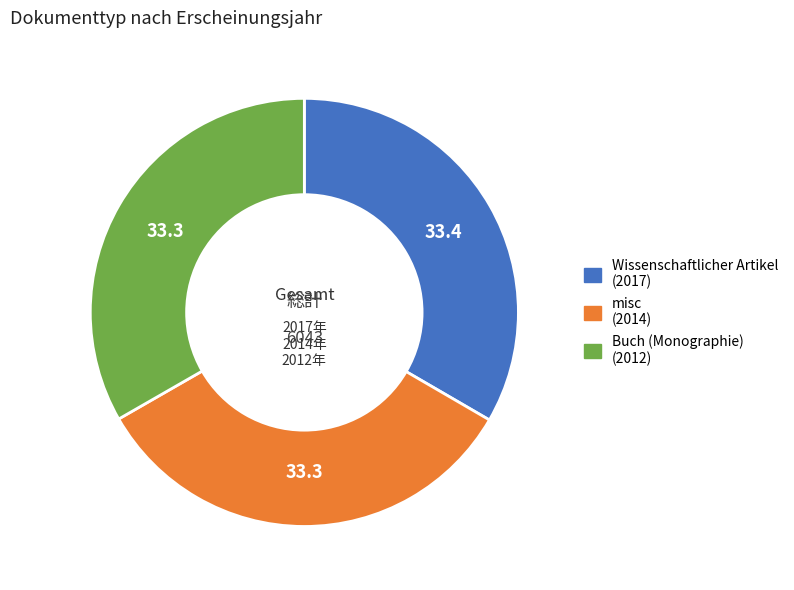

Is there any slice that represents more than half of the pie?

No